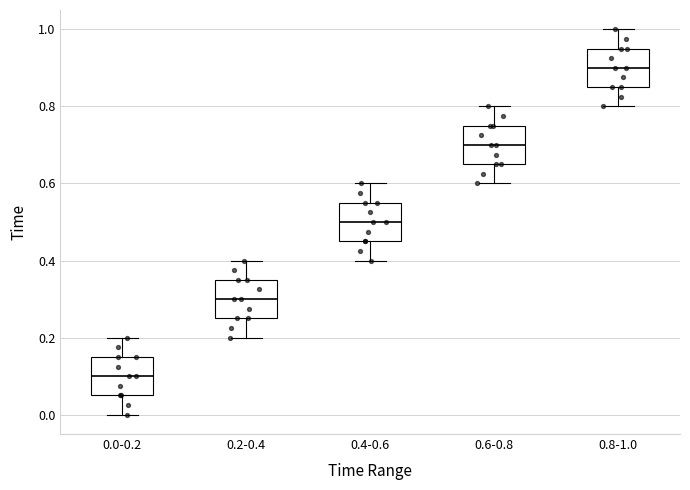

Where does the upper whisker of the box for 0.2-0.4 end on the y-axis? The values are not printed on the chart, so give them approximately, as read against the axis.

0.40